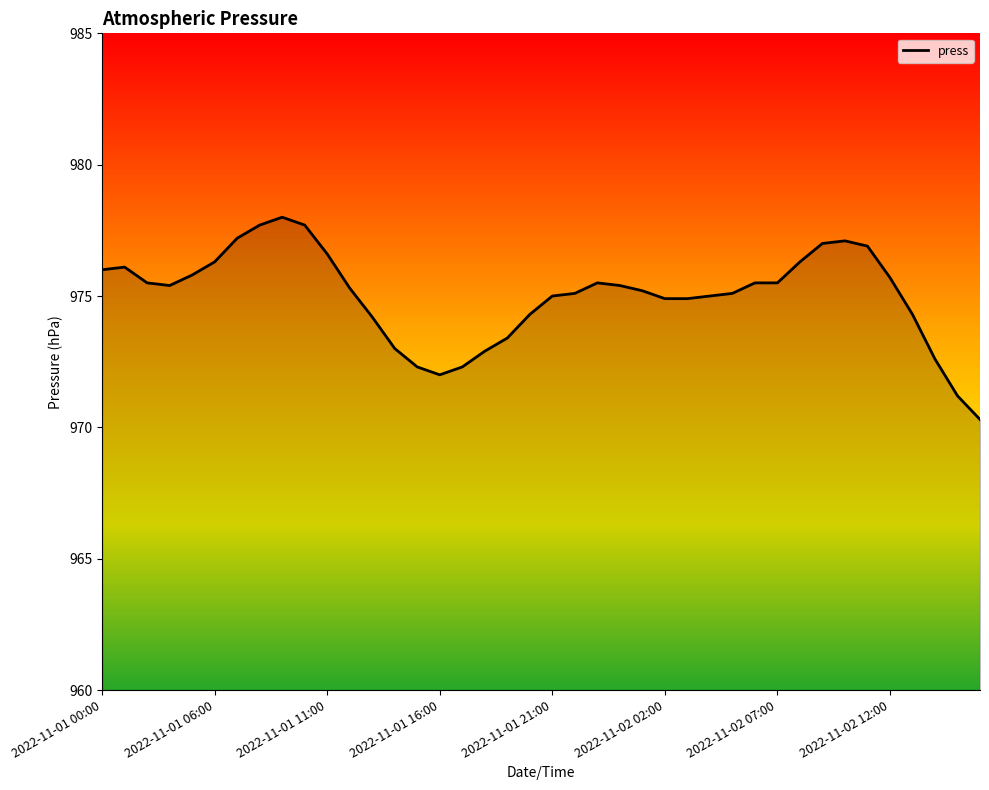

What is the difference between the maximum and minimum values?

7.7